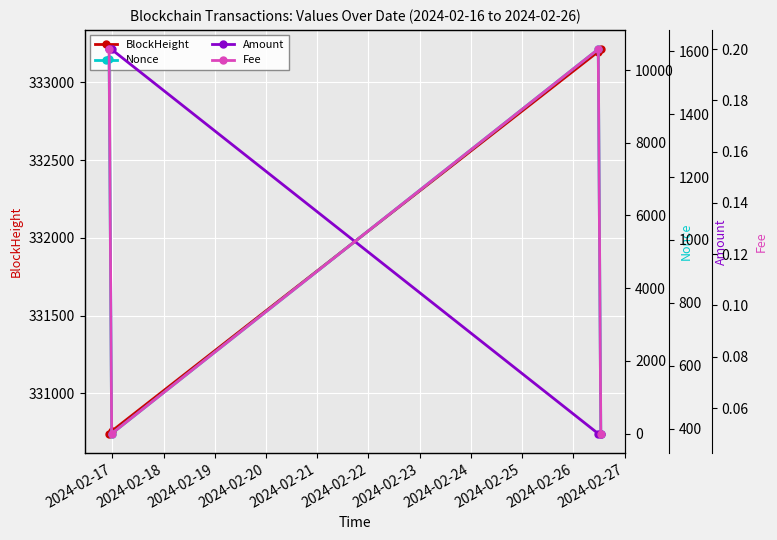

What is the value of the BlockHeight point at the 3rd from the left?

333198